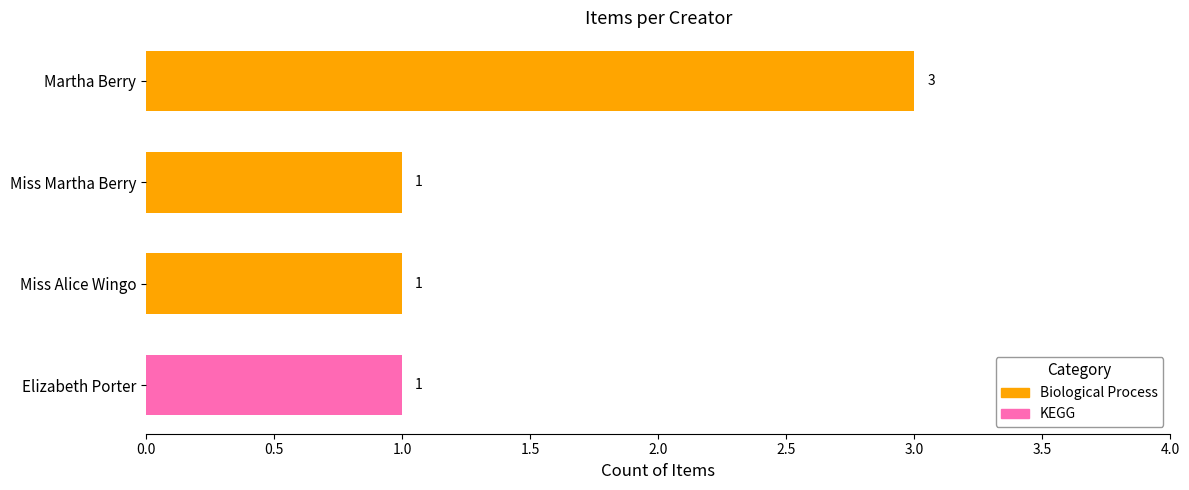

The value at Martha Berry is 1. True or false?

False